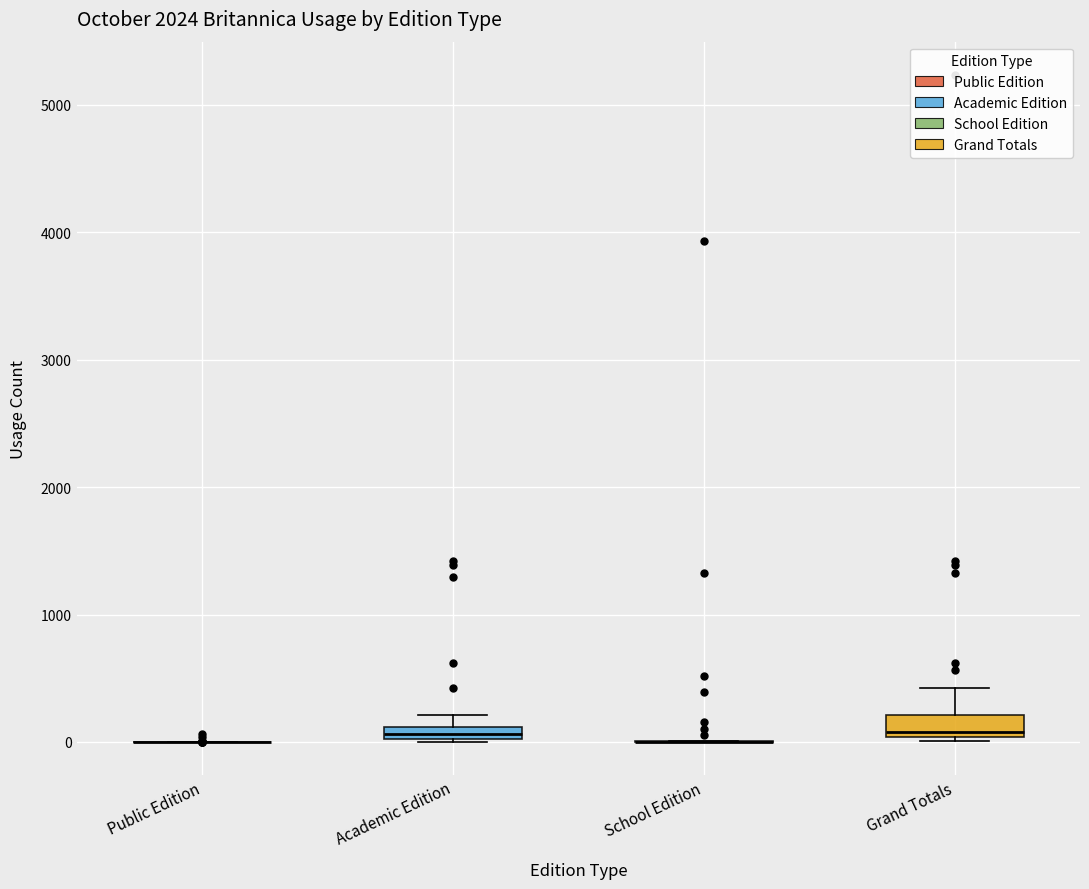

Where is the upper edge of the box for Academic Edition on the y-axis? The values are not printed on the chart, so give them approximately, as read against the axis.

100